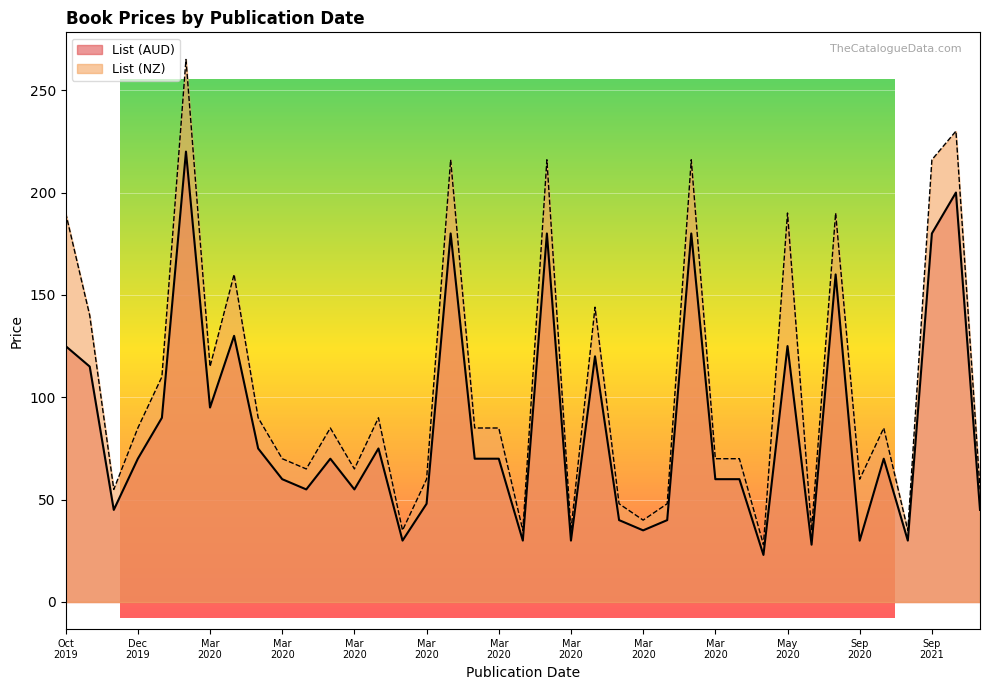

Which series has the widest spread of values?

List (NZ)